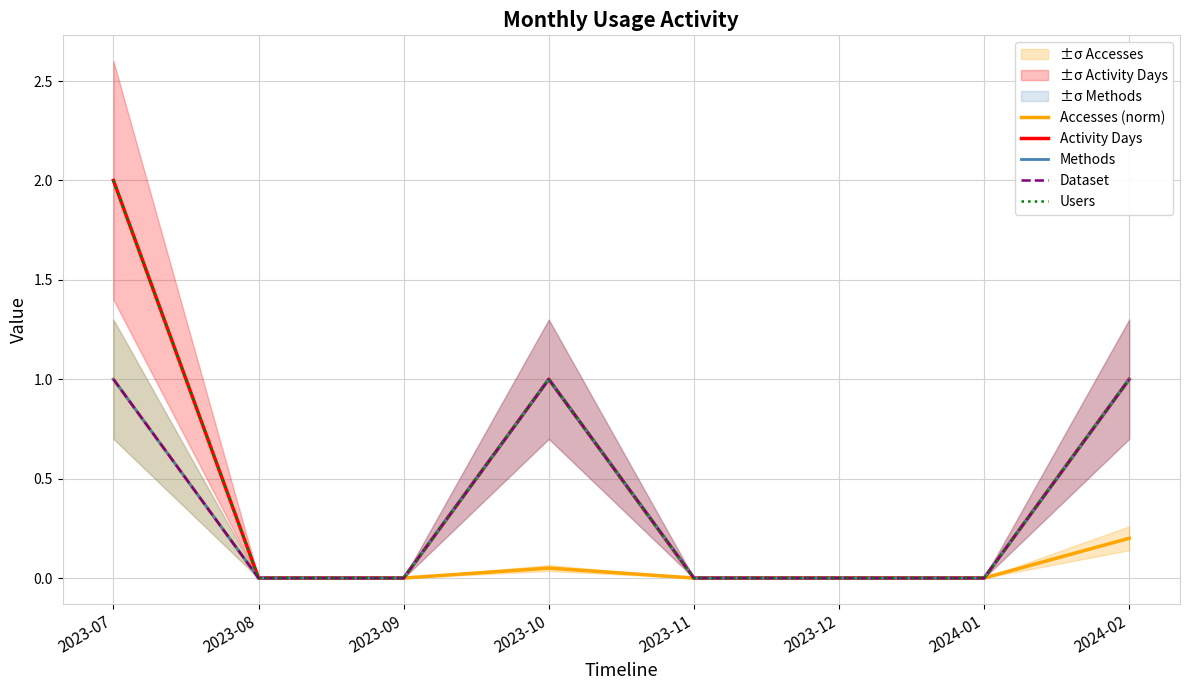

What is the label of the 8th point from the left?

2024-02